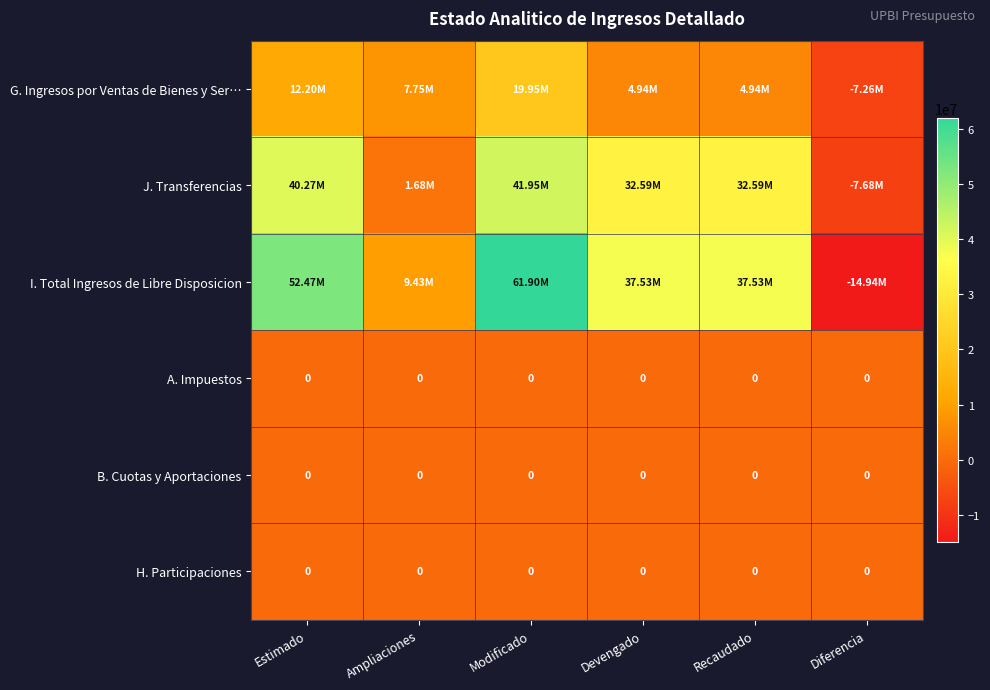

Which series has the largest range (max minus min)?

I. Total Ingresos de Libre Disposicion